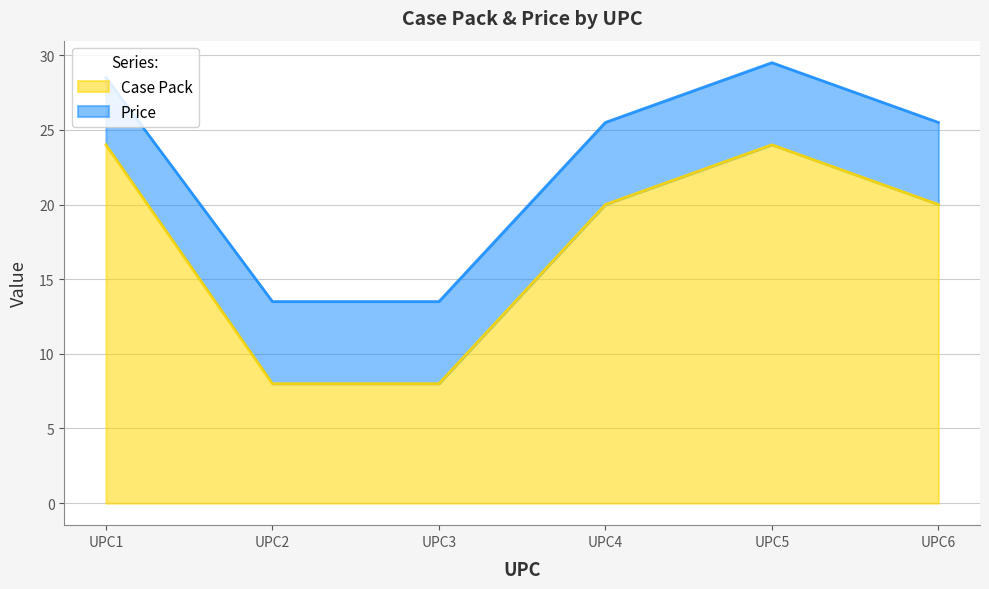

What is the difference between the second highest and second lowest values?

16